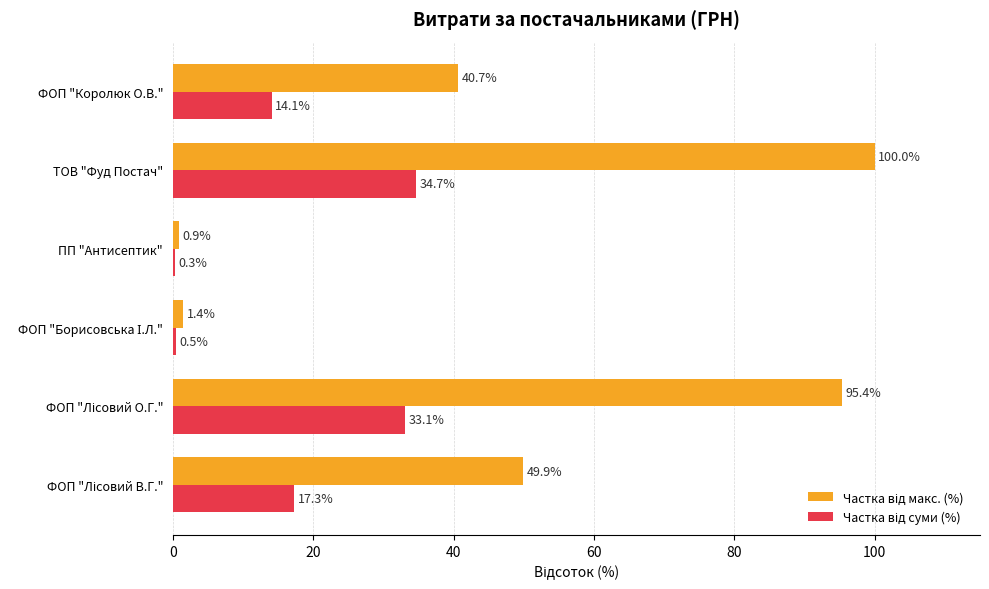

Which category has the highest value across all series?

ТОВ "Фуд Постач"